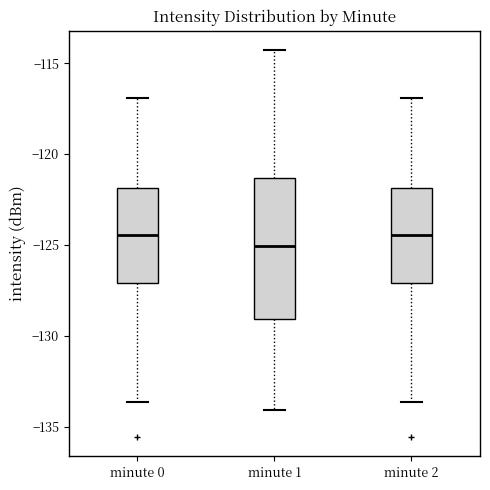

Reading left to right, read every box against the y-axis: the position of its median line, the range the box covers, and the ends of its whiskers. The values are not printed on the chart, so give them approximately, as read against the axis.

minute 0: median -124.5, box -127.0 to -122.0, whiskers -133.5 to -117.0
minute 1: median -125.0, box -129.0 to -121.5, whiskers -134.0 to -114.5
minute 2: median -124.5, box -127.0 to -122.0, whiskers -133.5 to -117.0